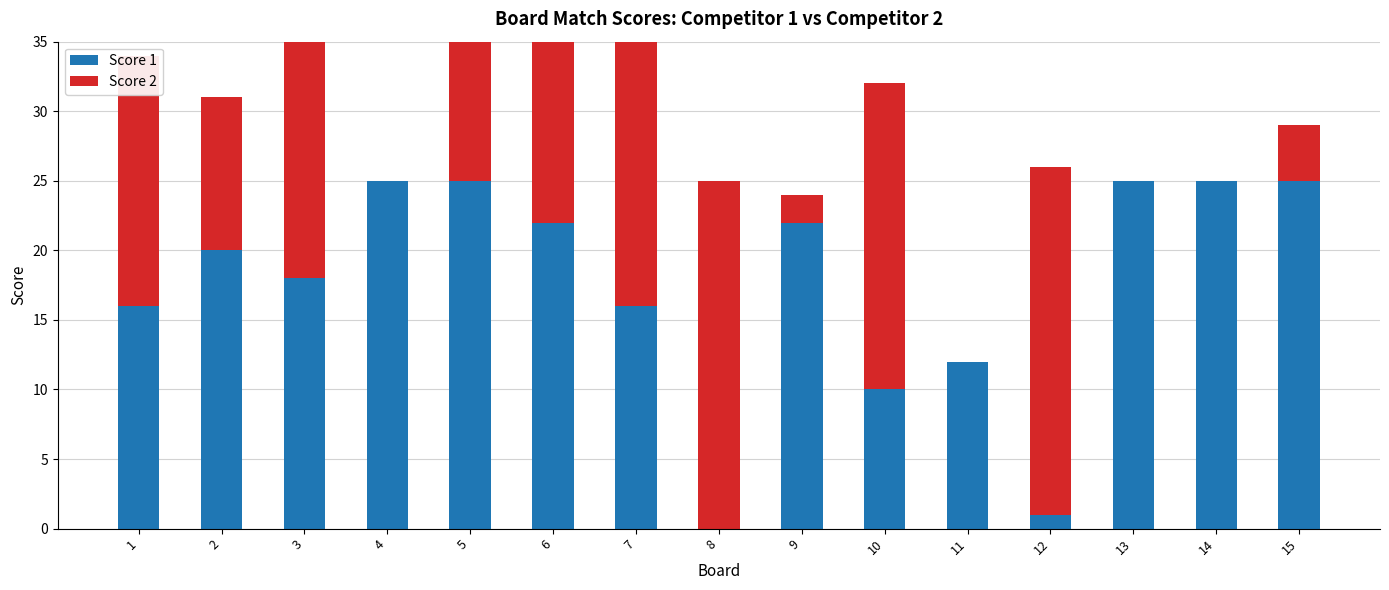

Where is Score 2 nearest to the value 12?

2